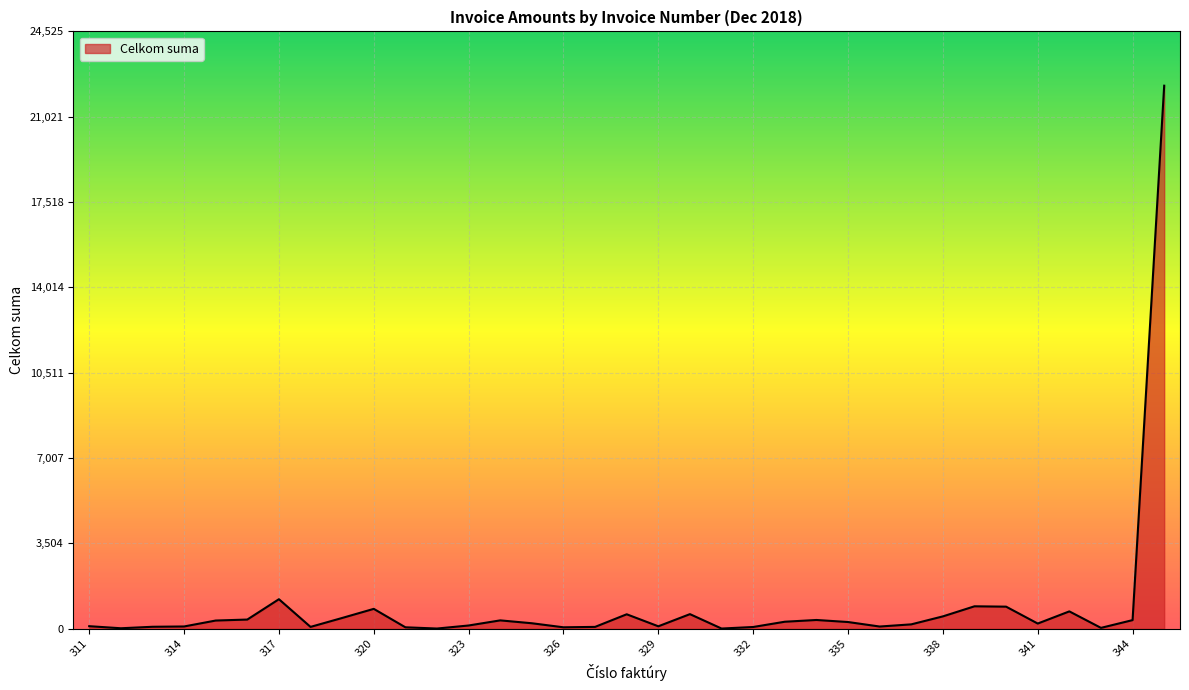

What is the greatest value displayed?

22295.5